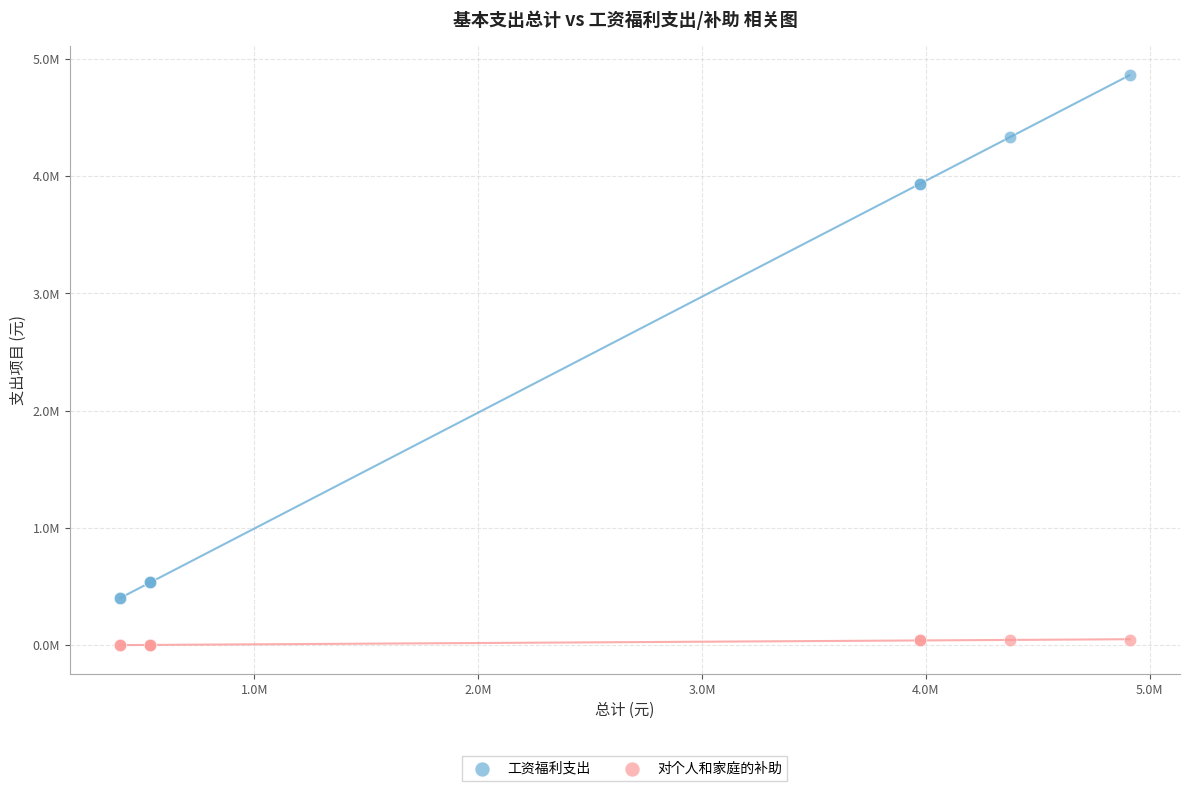

What are all the series names shown in the legend?

工资福利支出, 对个人和家庭的补助